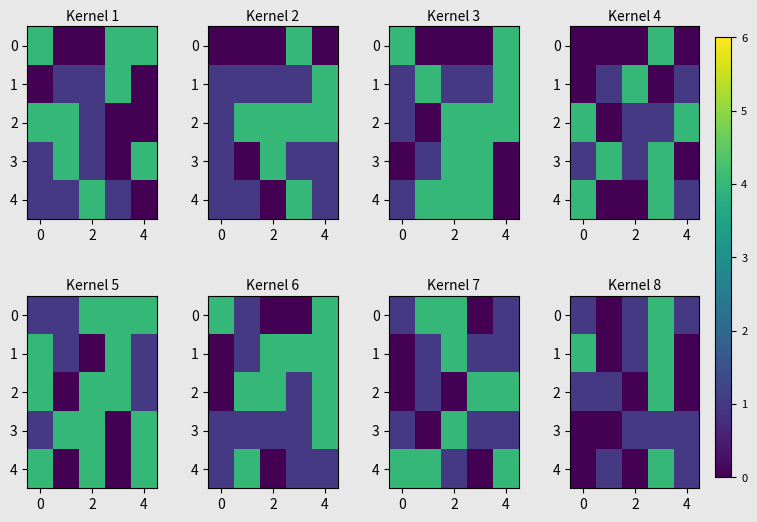

What is the total value across all series at 2?

3